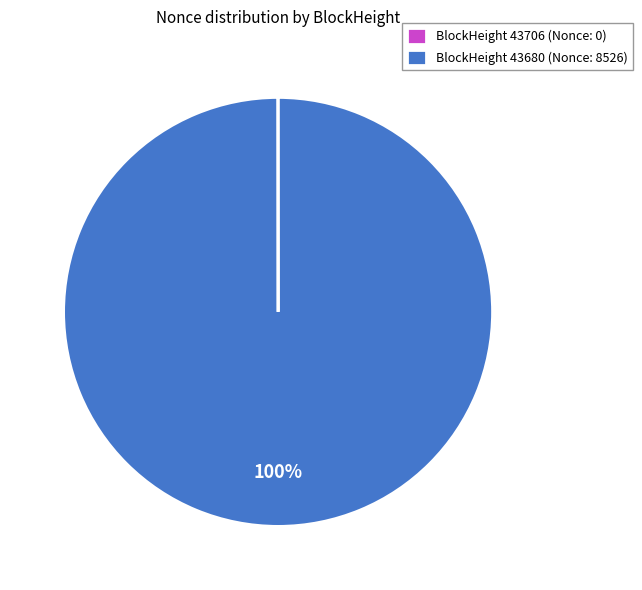

To the nearest percent, what is the difference between the largest and smallest slice percentages?

100%